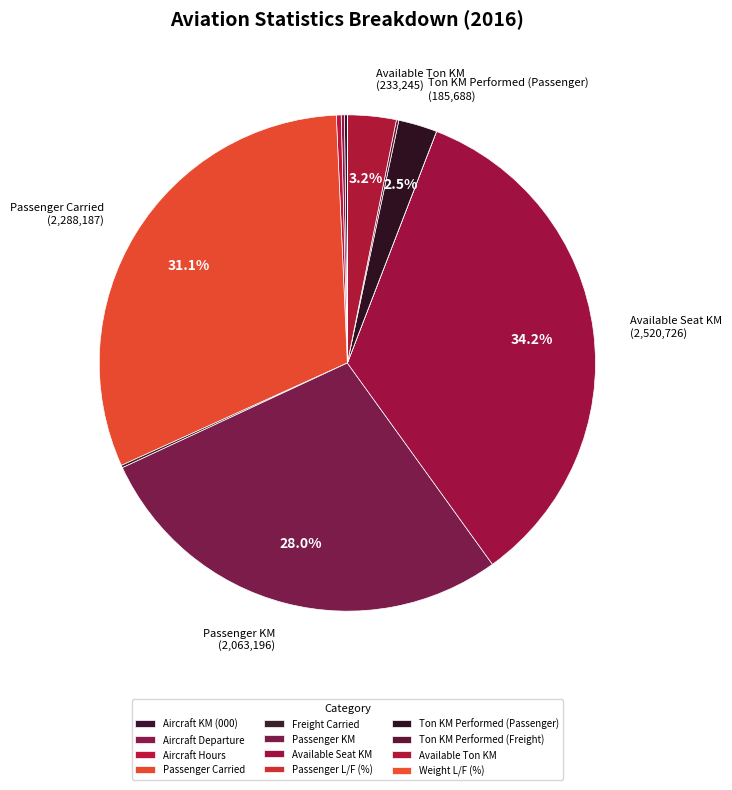

Does any single category account for the majority?

No